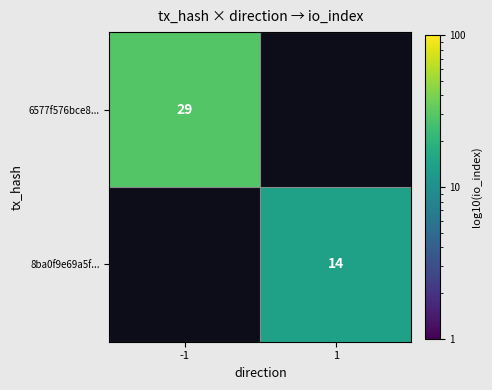

True or false: 8ba0f9e69a5f... has a value of 14 at 1.

True